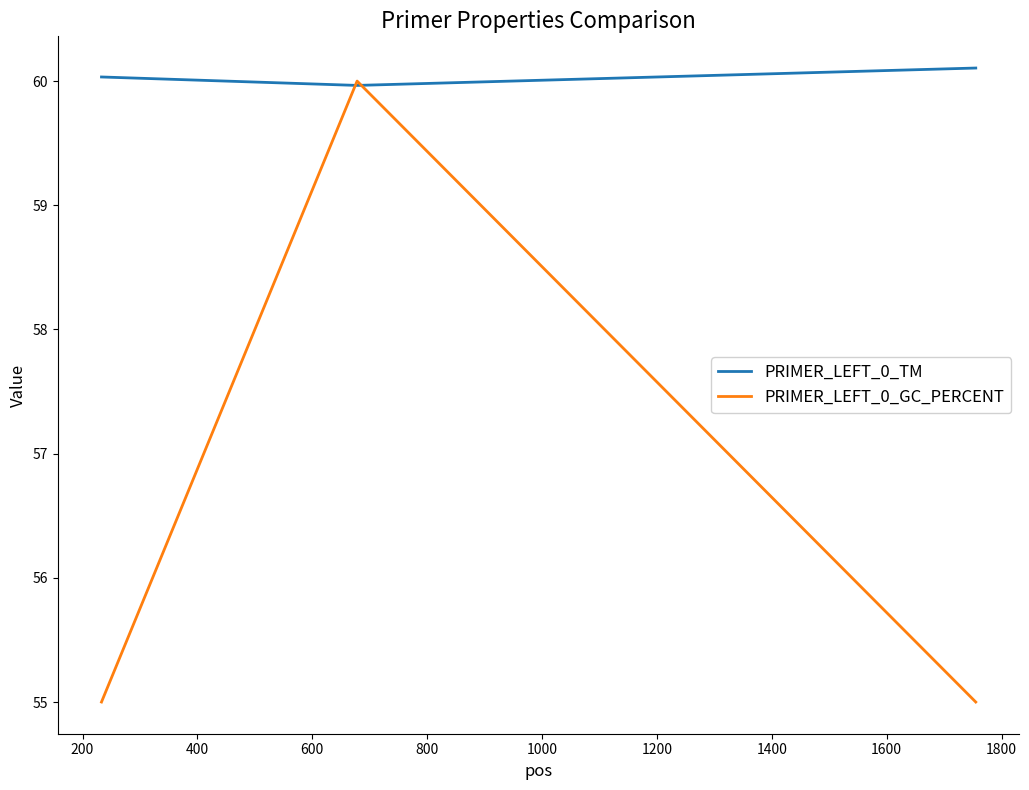

What is the lowest value of the PRIMER_LEFT_0_TM series?

60.0